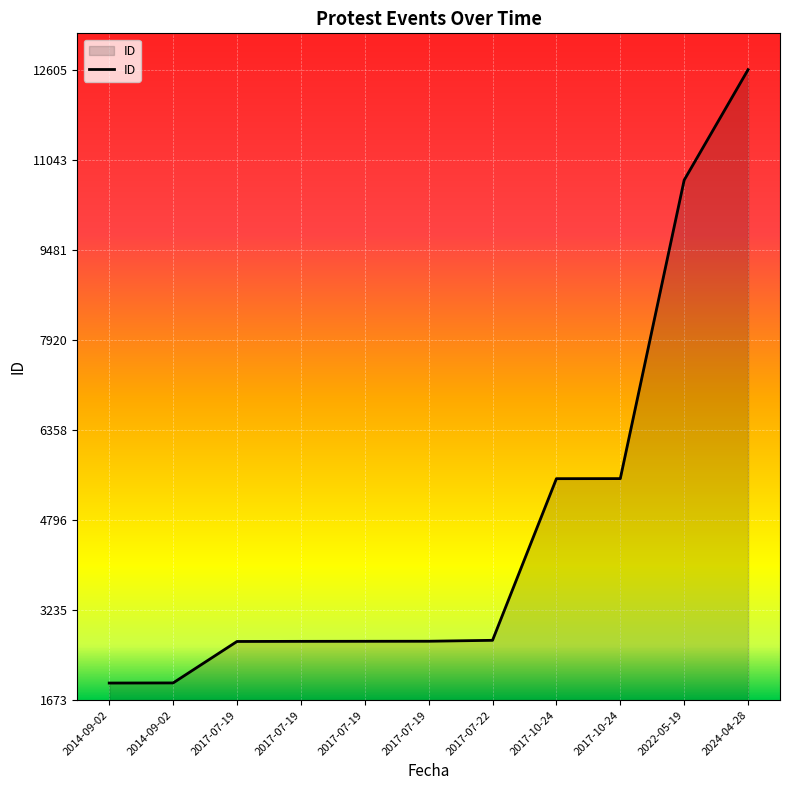

Does the chart display data point markers on the line(s)?

No